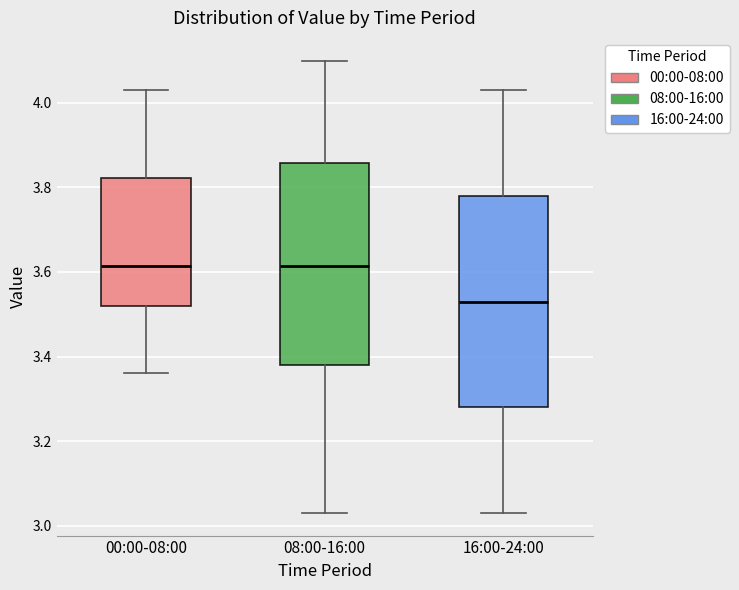

Reading left to right, transcribe this box plot: for each box, give where its median line is, the range the box spans, and where its two whiskers end, as read against the y-axis. The values are not printed on the chart, so give them approximately, as read against the axis.

00:00-08:00: median 3.62, box 3.52 to 3.82, whiskers 3.36 to 4.04
08:00-16:00: median 3.62, box 3.38 to 3.86, whiskers 3.04 to 4.10
16:00-24:00: median 3.54, box 3.28 to 3.78, whiskers 3.04 to 4.04